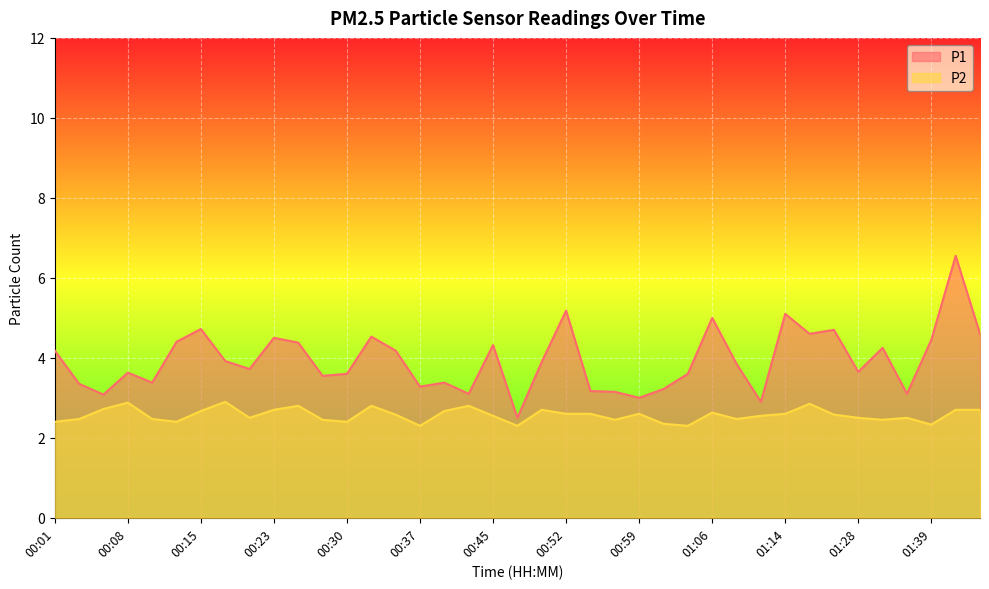

Rank the series by their average value, from highest to lowest.

P1, P2